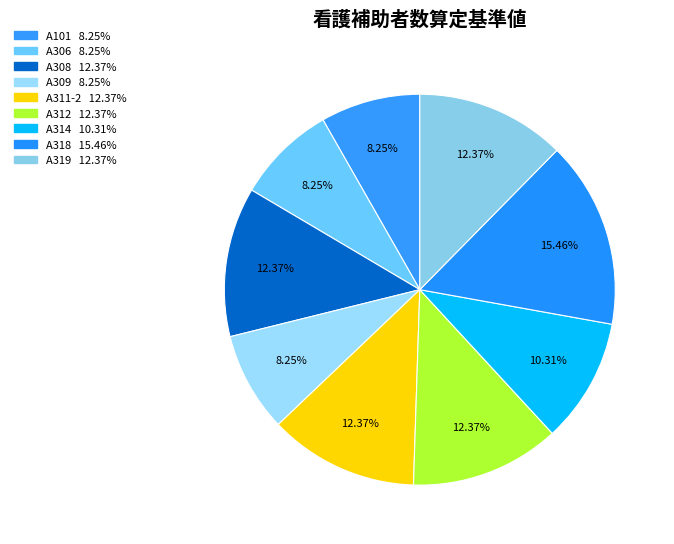

How many segments does this pie chart have?

9